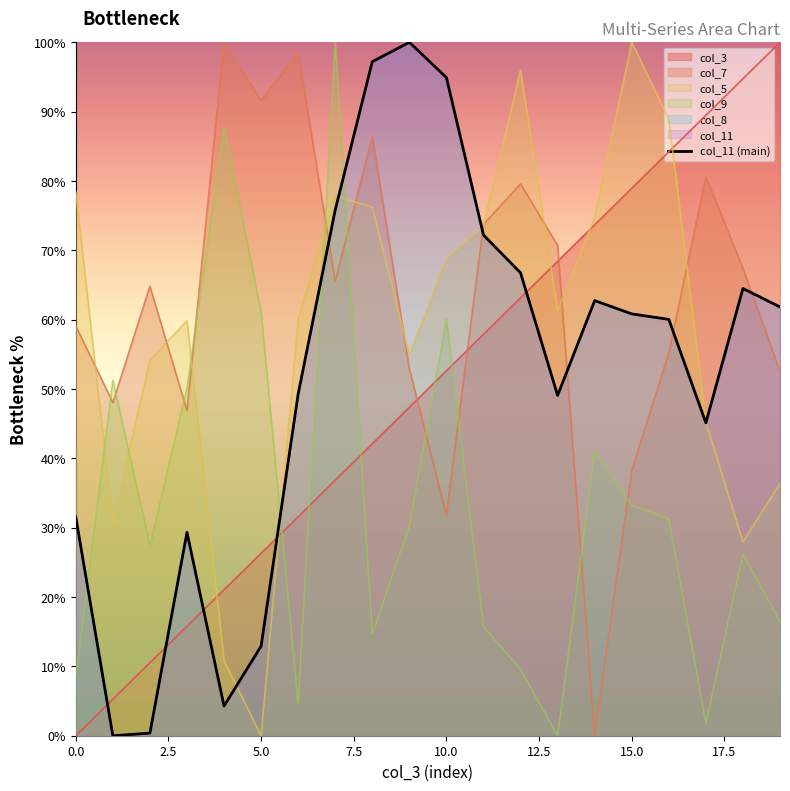

How many interior local peaks (higher than both neighbors) does the data have?

4